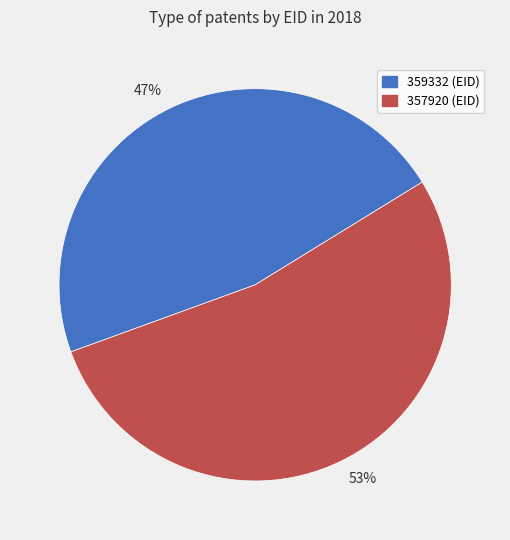

Rank the categories by value from lowest to highest.

47%, 53%